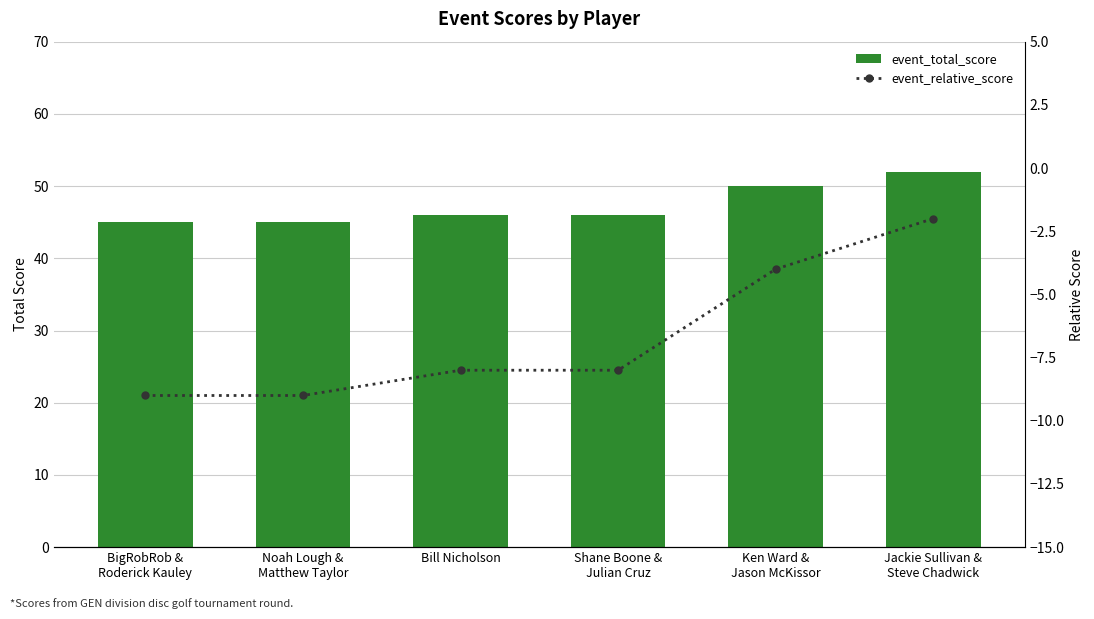

At how many categories does at least one series exceed 6?

6